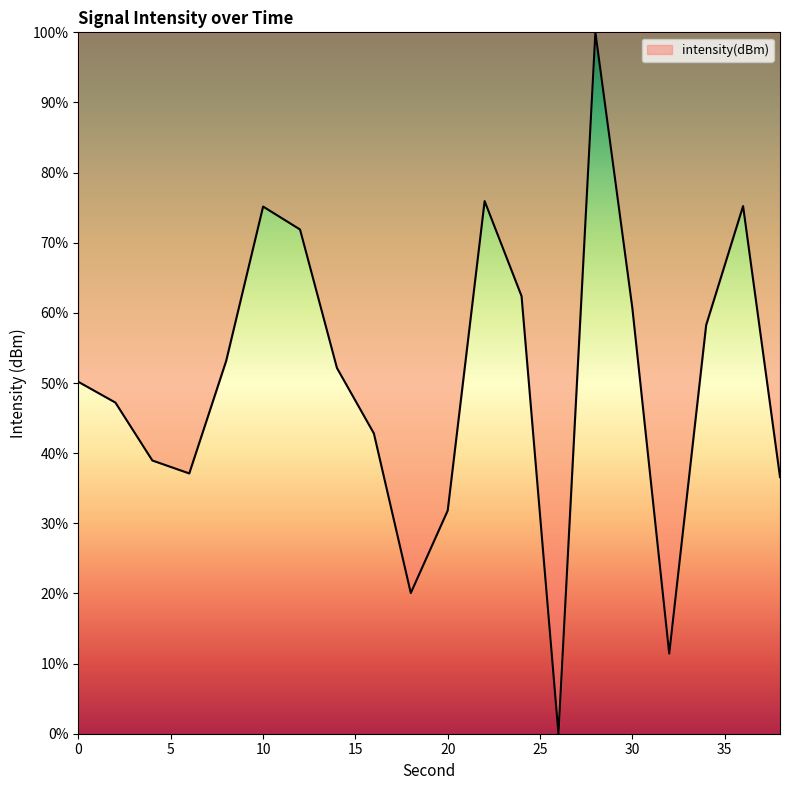

What is the difference between the maximum and minimum values?

100.0